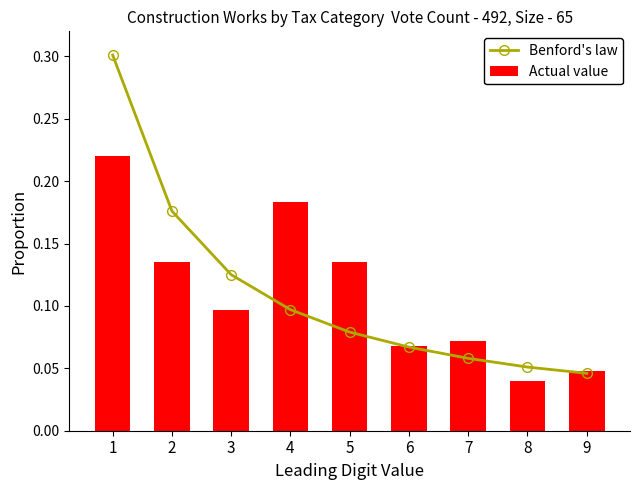

What is the maximum value shown in the chart?

0.3